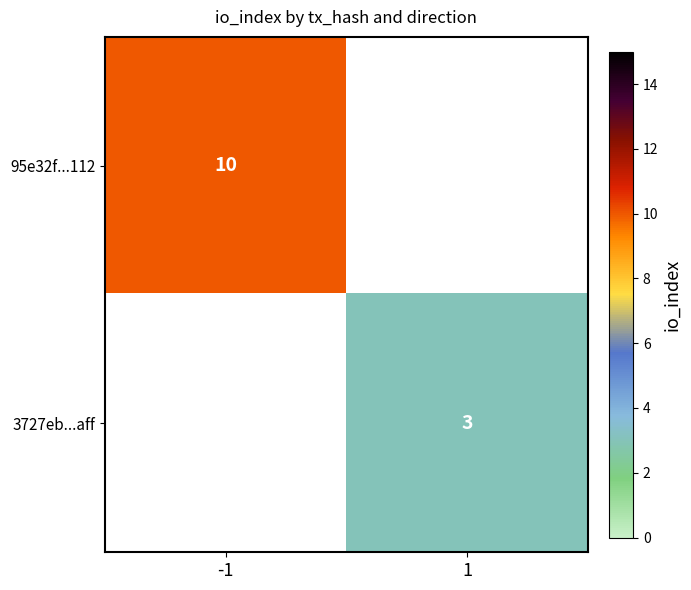

Is it true that 95e32f...112 equals 10 at -1?

True